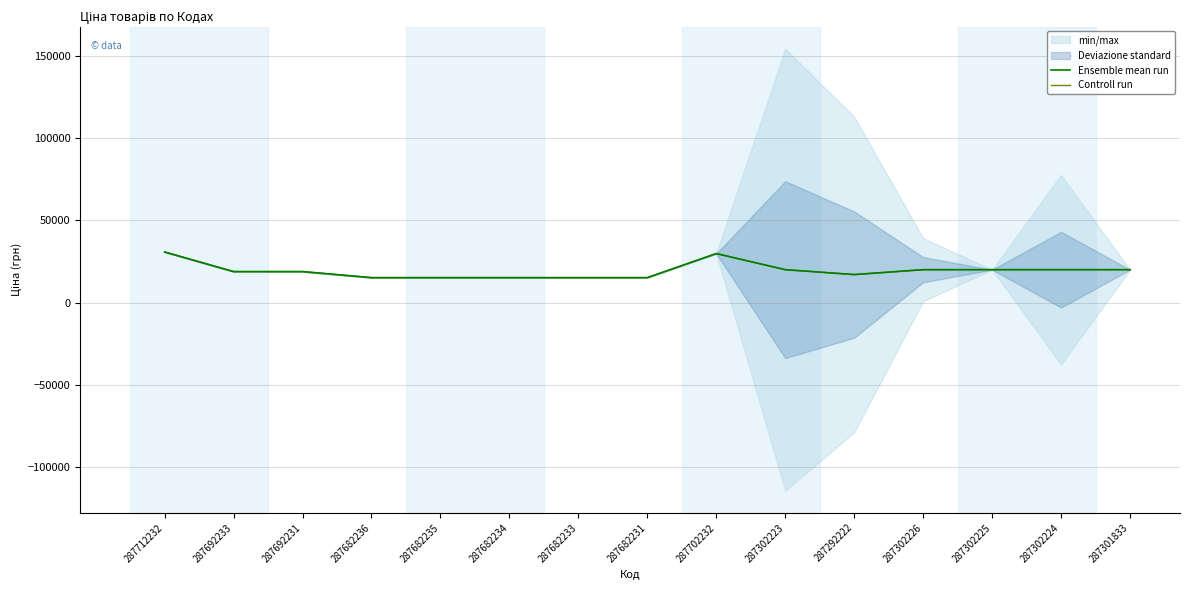

Reading right to left, what are all the values shown in this chart?

Ensemble mean run: 287301833=19964.2	287302224=19964.2	287302225=19964.2	287302226=19964.2	287292222=16976.3	287302223=19964.2	287702232=29747.2	287682231=15120.0	287682233=15120.0	287682234=15120.0	287682235=15120.0	287682236=15120.0	287692231=18796.8	287692233=18796.8	287712232=30717.1
Controll run: 287301833=19964.2	287302224=19964.2	287302225=19964.2	287302226=19964.2	287292222=16976.3	287302223=19964.2	287702232=29747.2	287682231=15120.0	287682233=15120.0	287682234=15120.0	287682235=15120.0	287682236=15120.0	287692231=18796.8	287692233=18796.8	287712232=30717.1